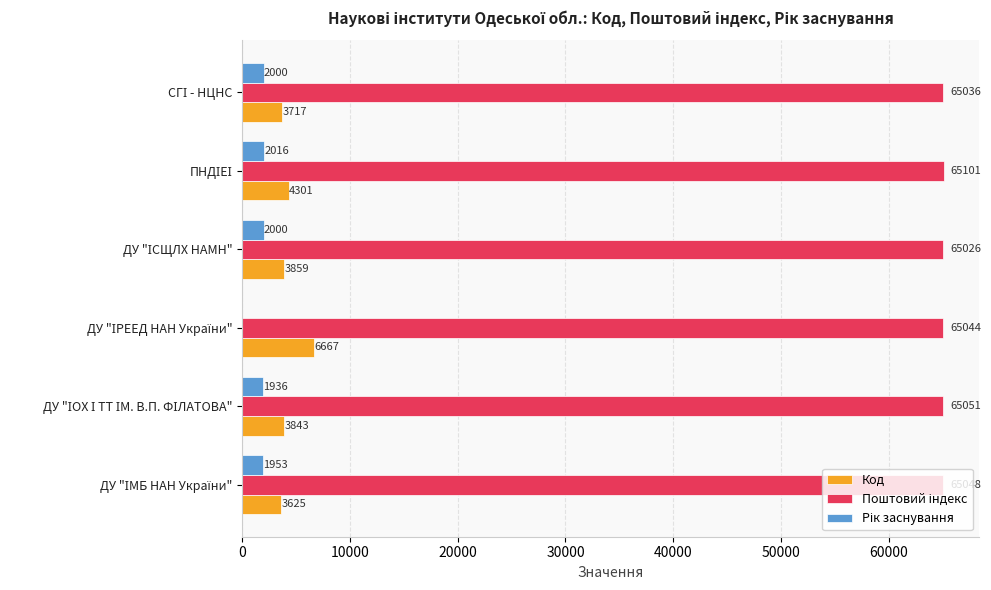

What is the sum of all Код values?

26012